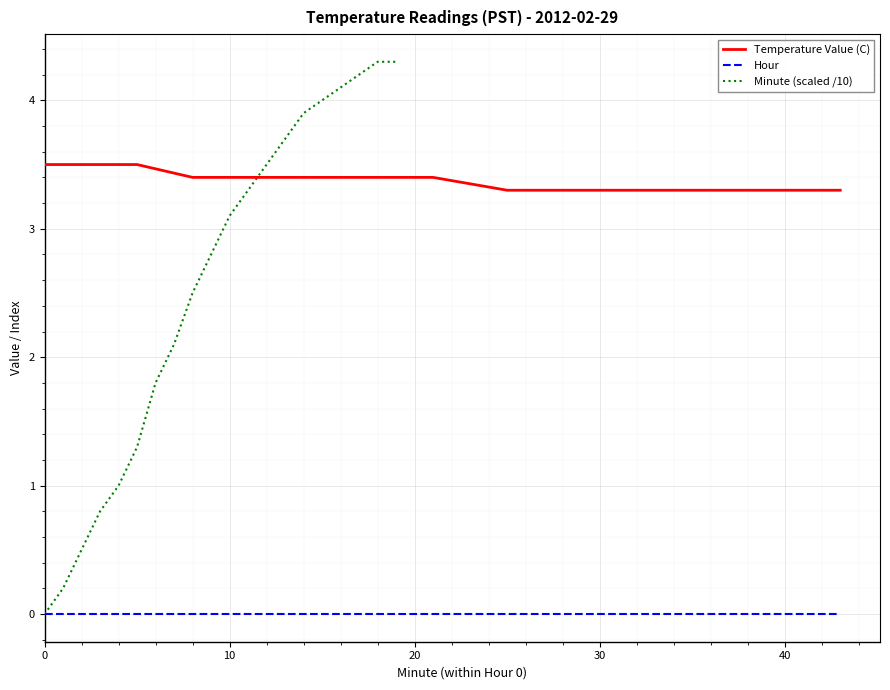

What is the greatest value displayed?

4.3